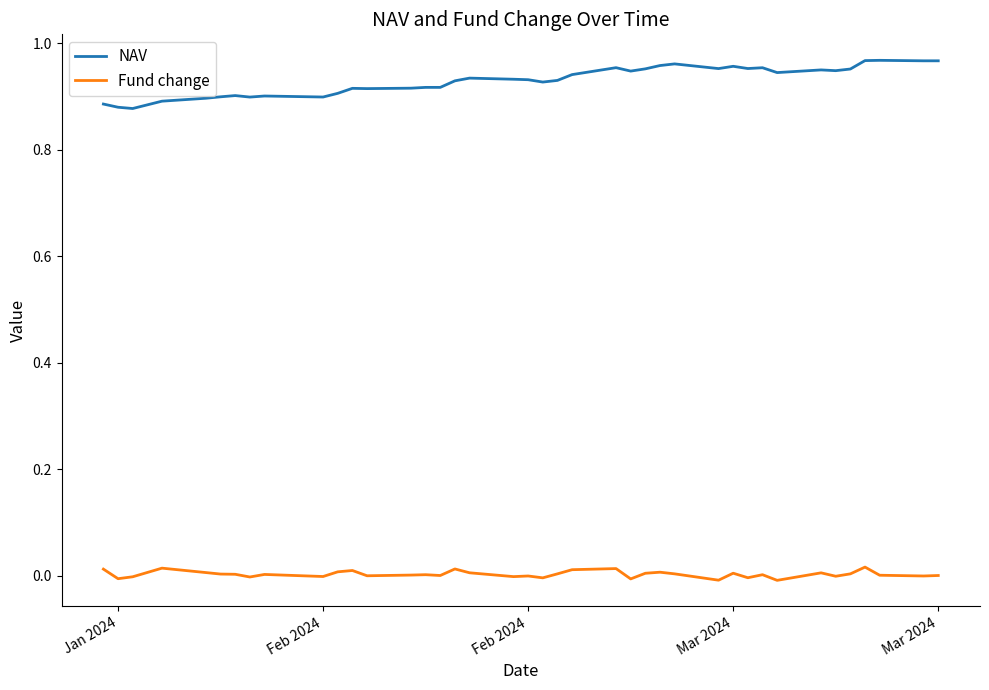

True or false: NAV has more than 0 interior local peaks.

True